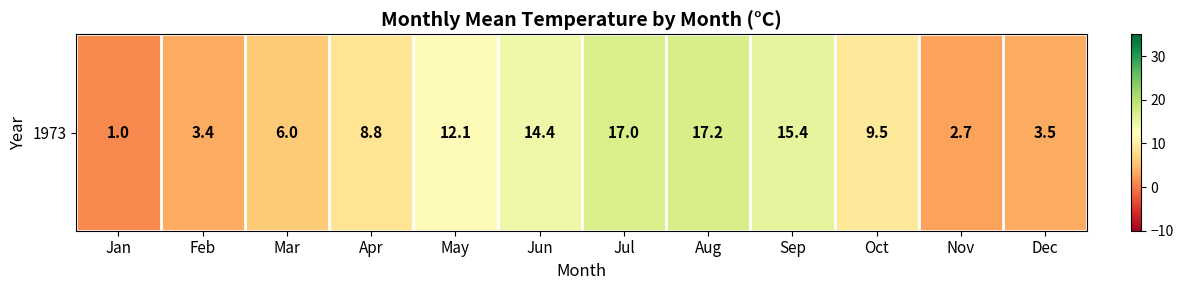

What is the sum of all values?

111.0